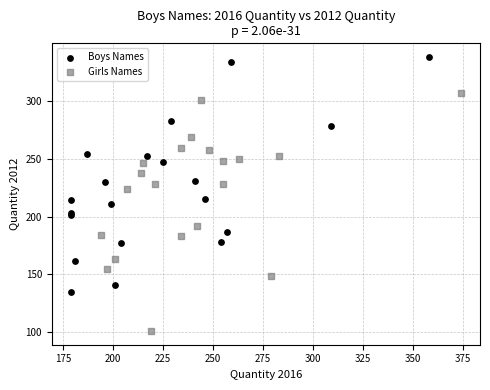

Which series contains the highest Y value?

Boys Names